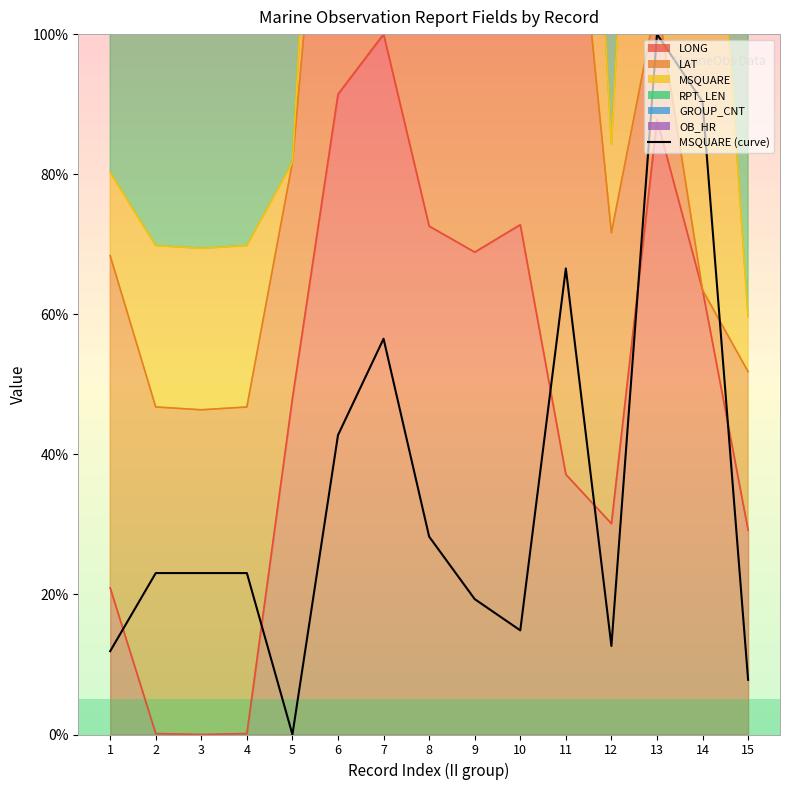

How many values are above zero?

14